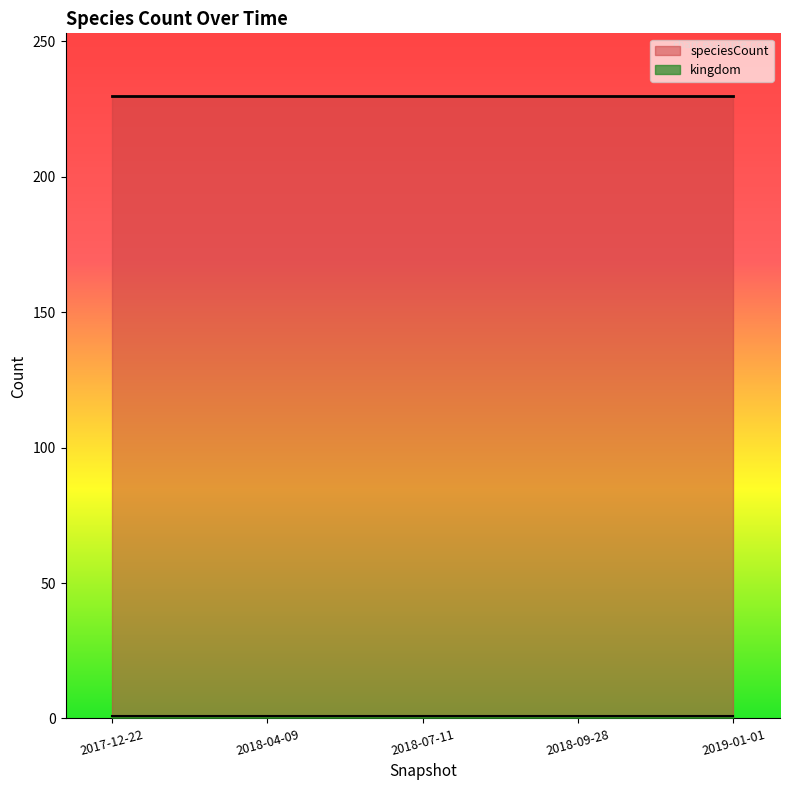

True or false: speciesCount and kingdom intersect in this chart.

False